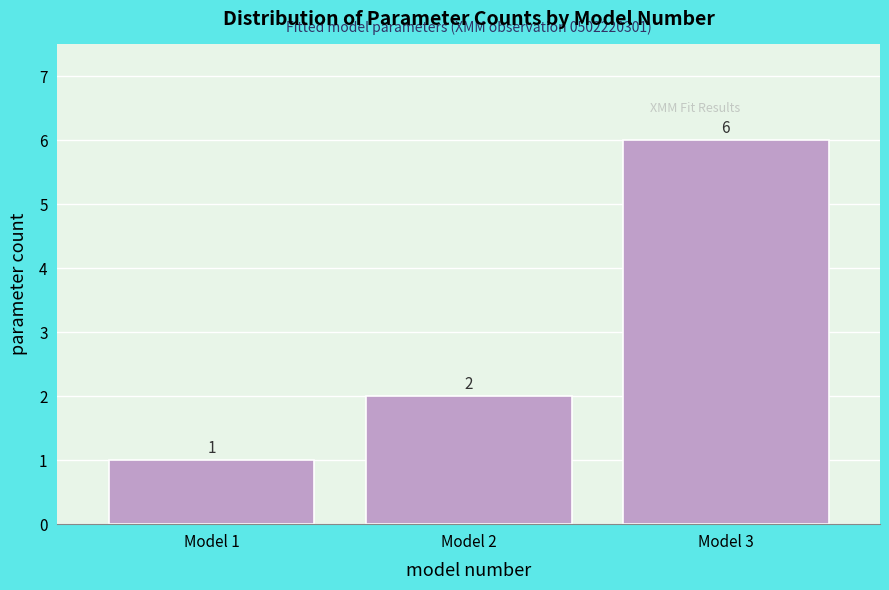

Reading left to right, transcribe all the data shown in this chart.

Model 1=1	Model 2=2	Model 3=6